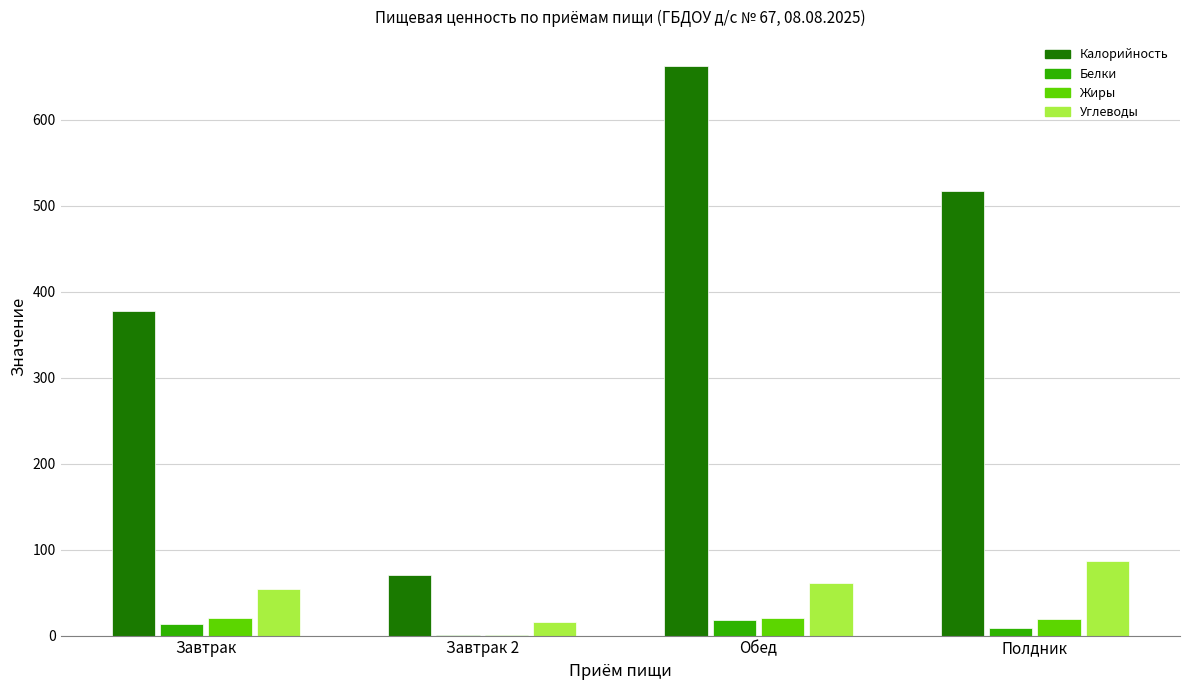

What is the sum of all Калорийность values?

1628.9